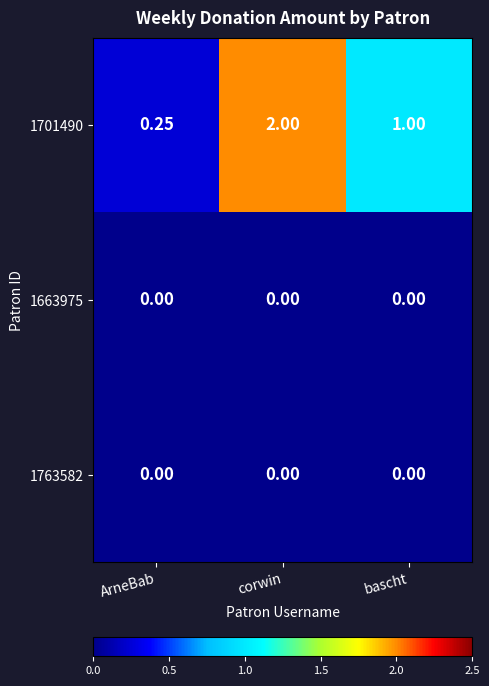

At how many categories does at least one series exceed 0?

3